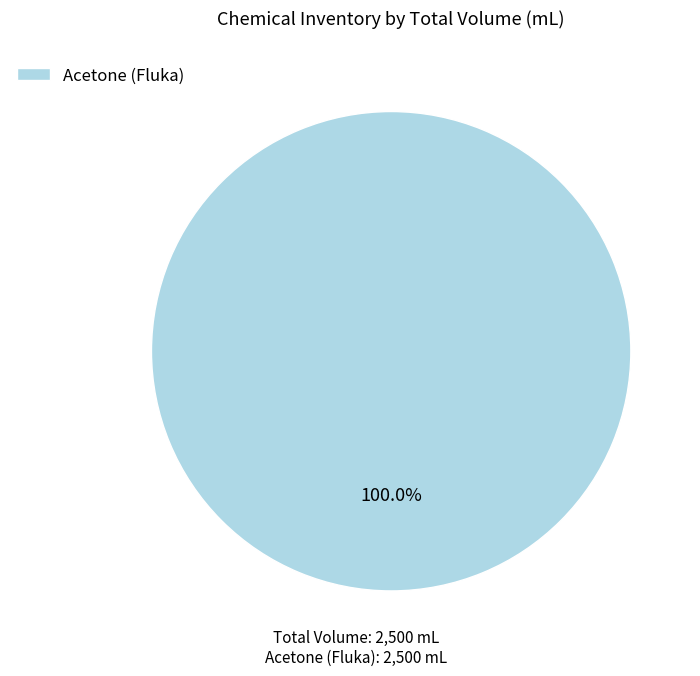

Which slice represents more than half of the pie?

Acetone (Fluka)